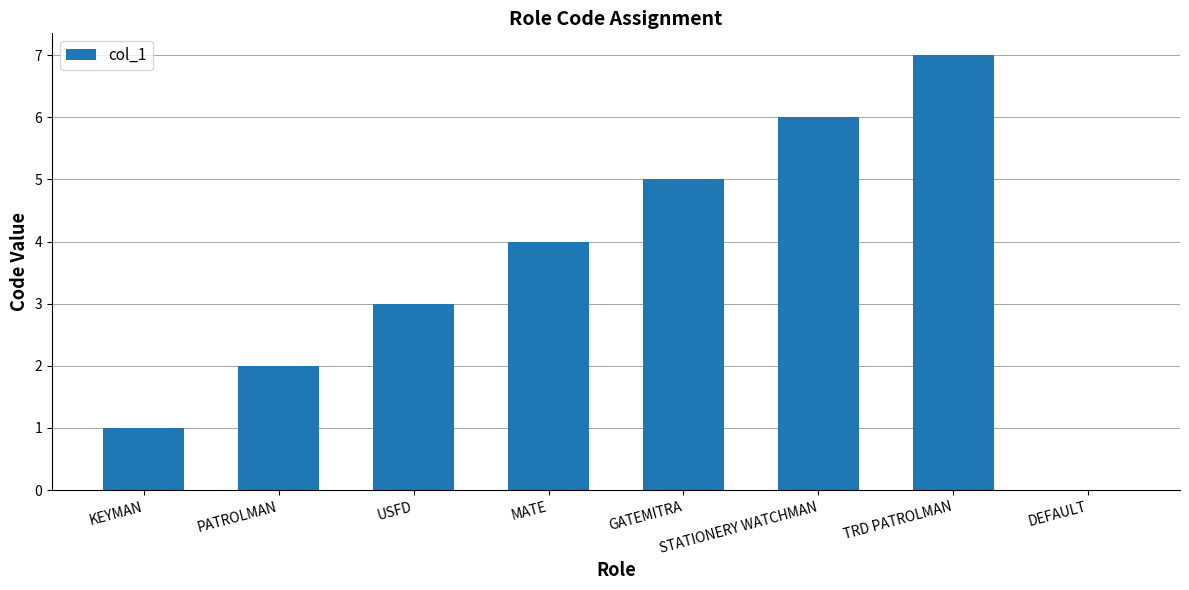

Which has a higher value, STATIONERY WATCHMAN or MATE?

STATIONERY WATCHMAN